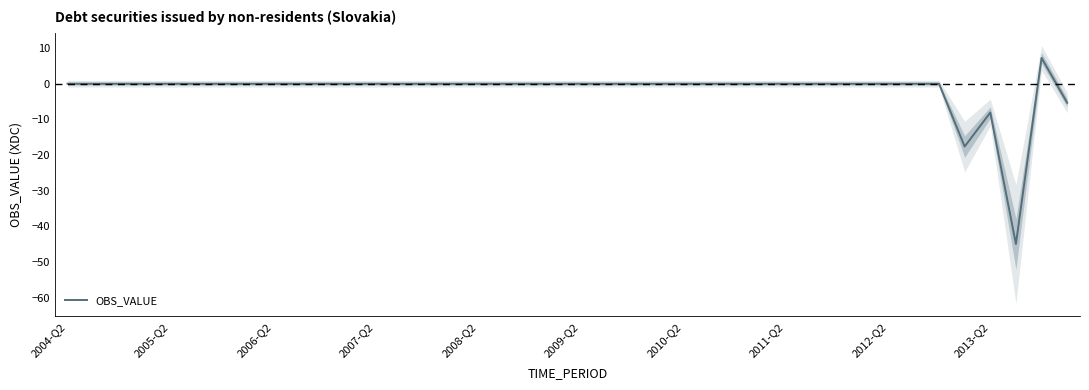

The value of OBS_VALUE at 2011-Q2 is -0.0. True or false?

True